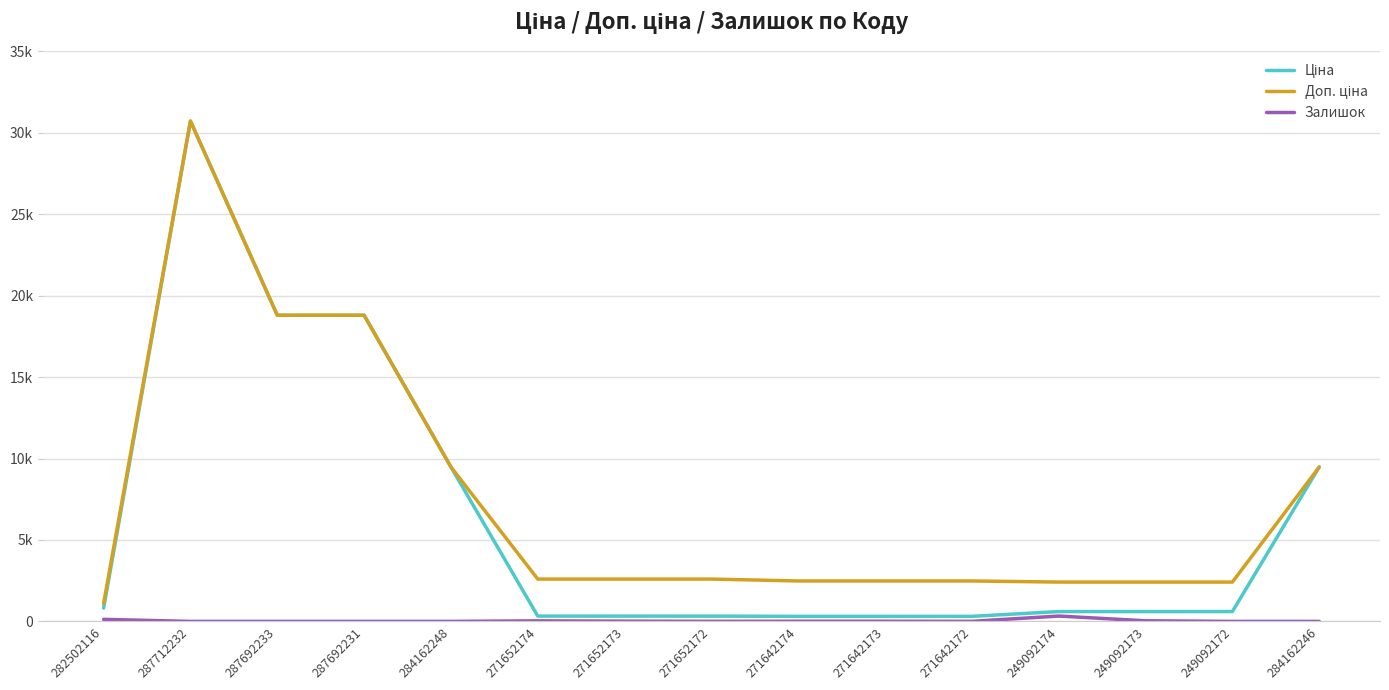

Is this an area chart (filled region under the line)?

No